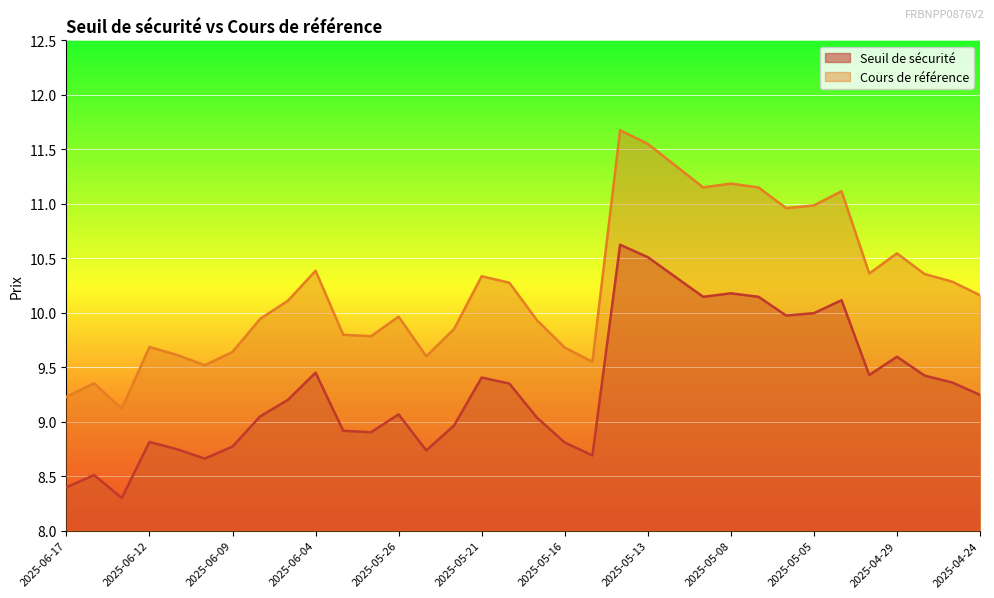

What position from the right is 2025-05-13?

13